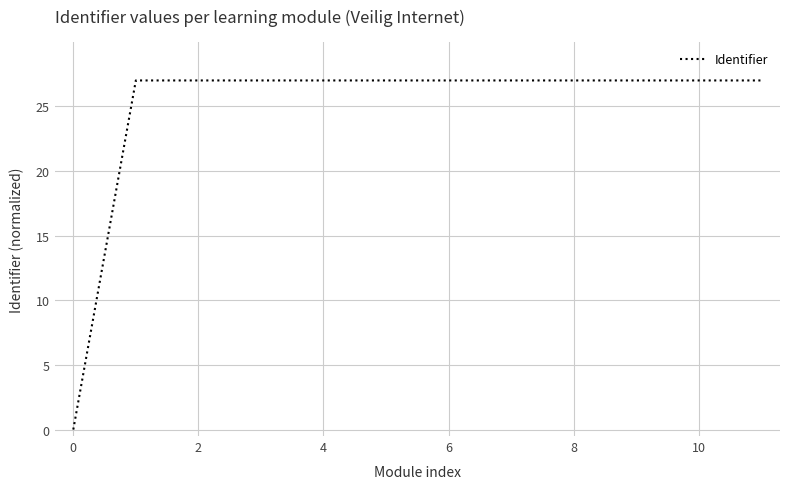

What is the difference between the maximum and minimum values?

27